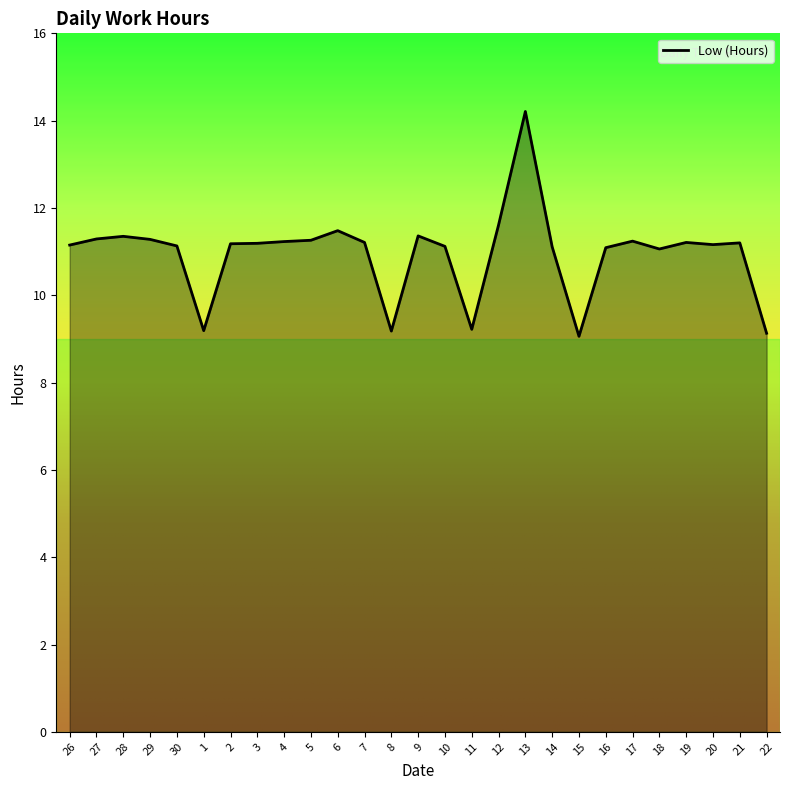

Does the chart display data point markers on the line(s)?

No